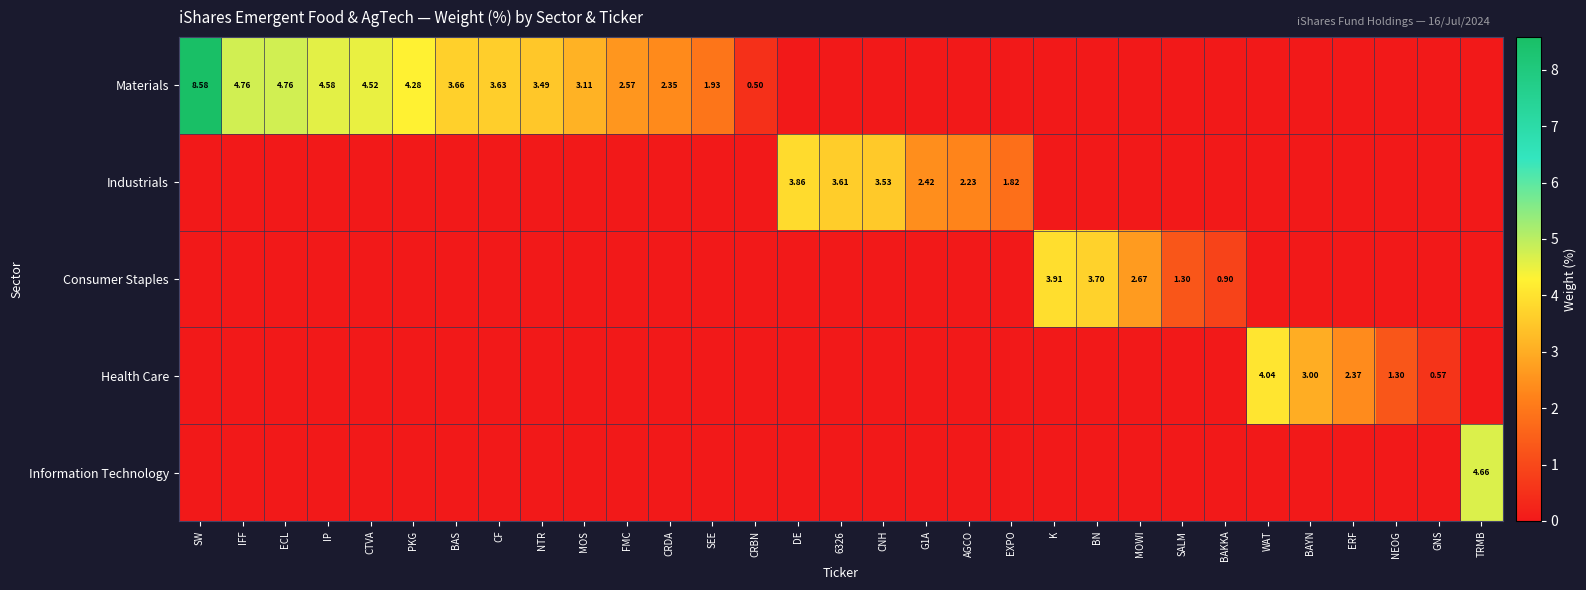

Rank the categories by Consumer Staples value from lowest to highest.

SW, IFF, ECL, IP, CTVA, PKG, BAS, CF, NTR, MOS, FMC, CRDA, SEE, CRBN, DE, 6326, CNH, G1A, AGCO, EXPO, WAT, BAYN, ERF, NEOG, GNS, TRMB, BAKKA, SALM, MOWI, BN, K